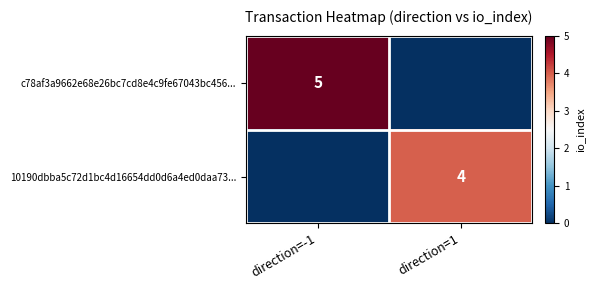

The value of 10190dbba5c72d1bc4d16654dd0d6a4ed0daa73... at direction=1 is 1. True or false?

False